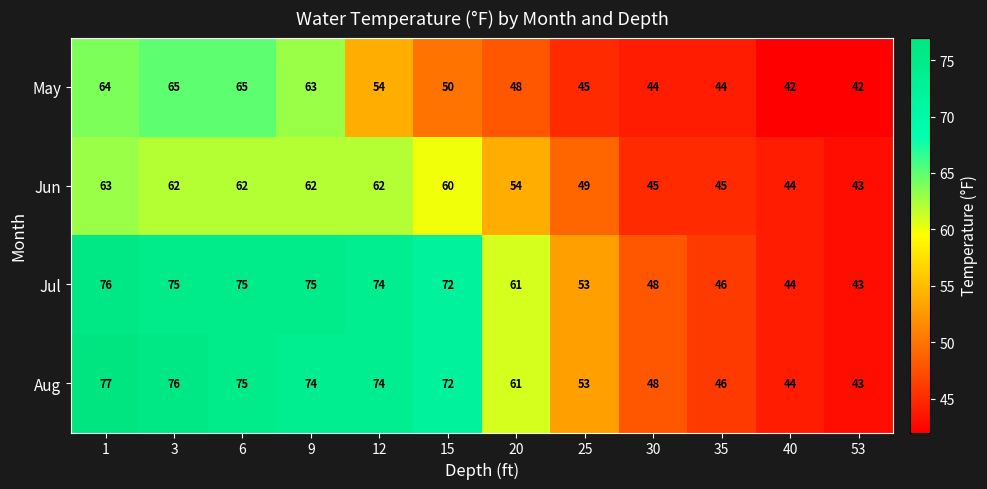

At which label is Jul closest to 59?

20